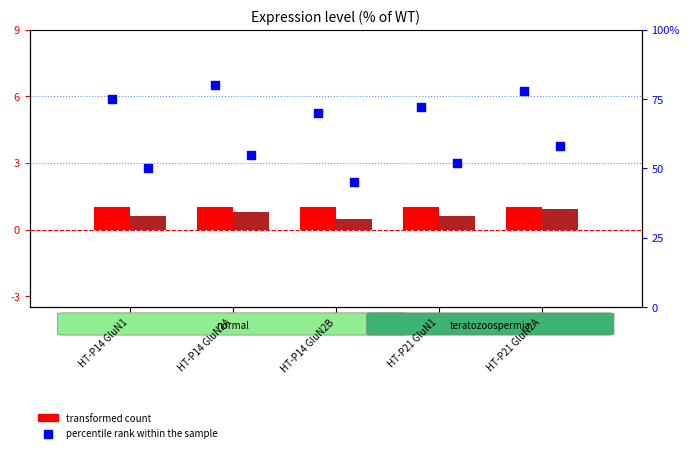

Which series has the widest spread of Y values?

percentile rank within the sample